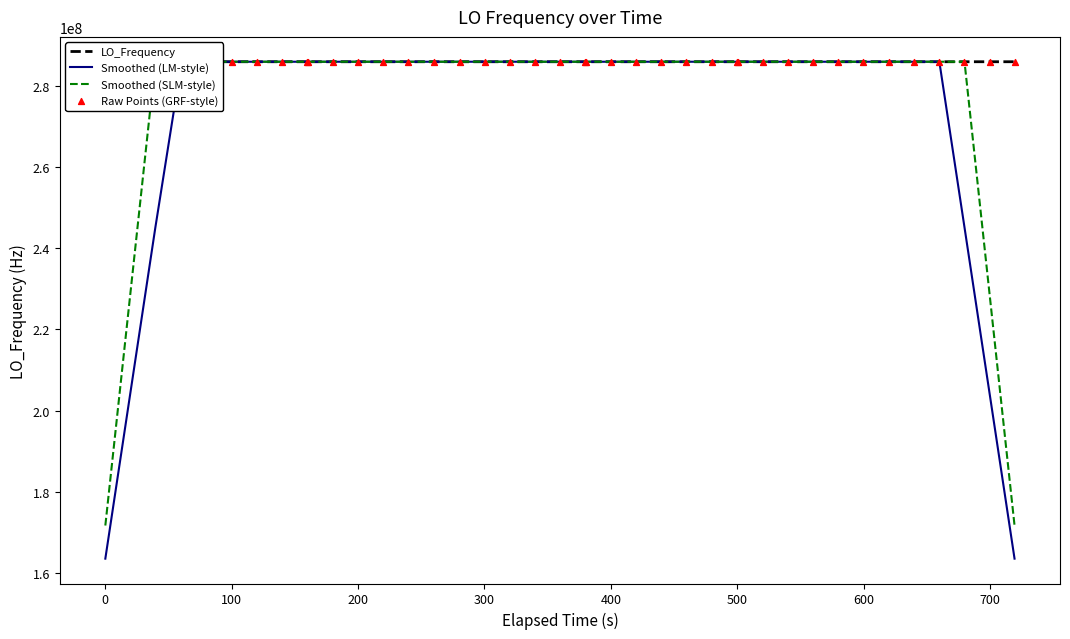

Is the value of Smoothed (LM-style) at 200 greater than the value of Raw Points (GRF-style) at 26?

Yes